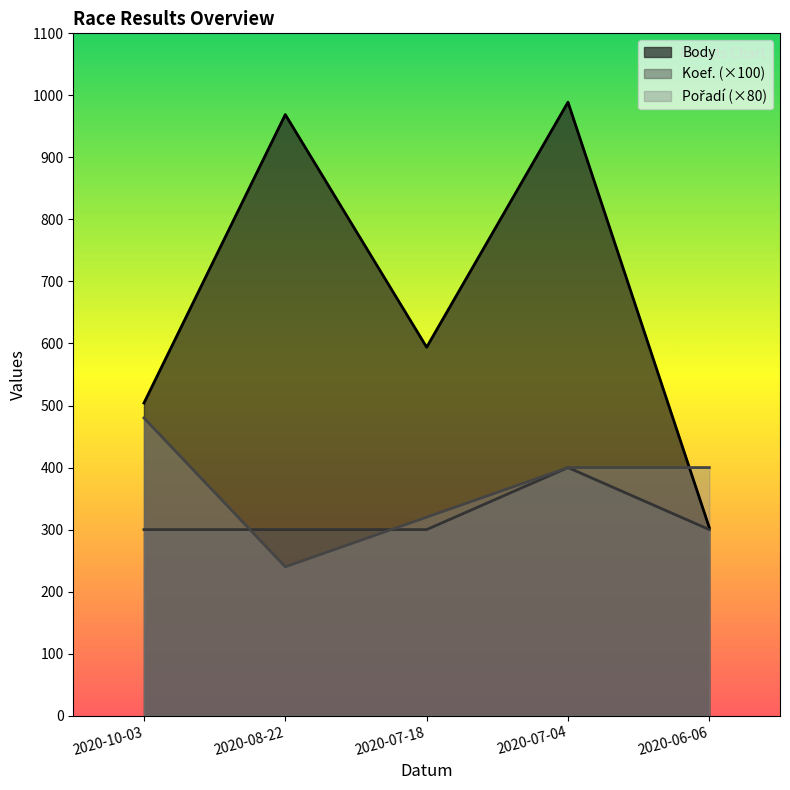

What is the difference between the Koef. values at 2020-08-22 and 2020-07-04?

100